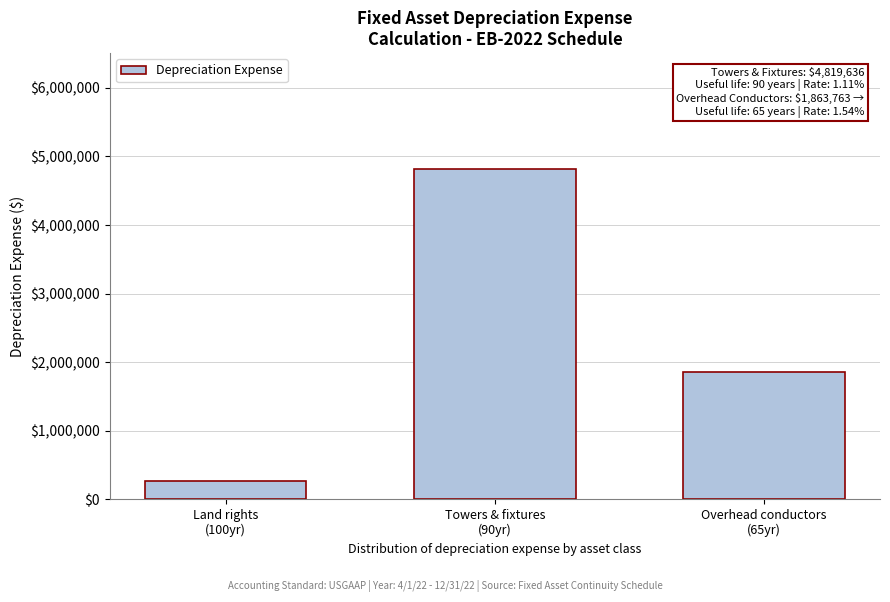

Reading left to right, extract all data points from this chart.

263203.5	4819636.2	1863763.2